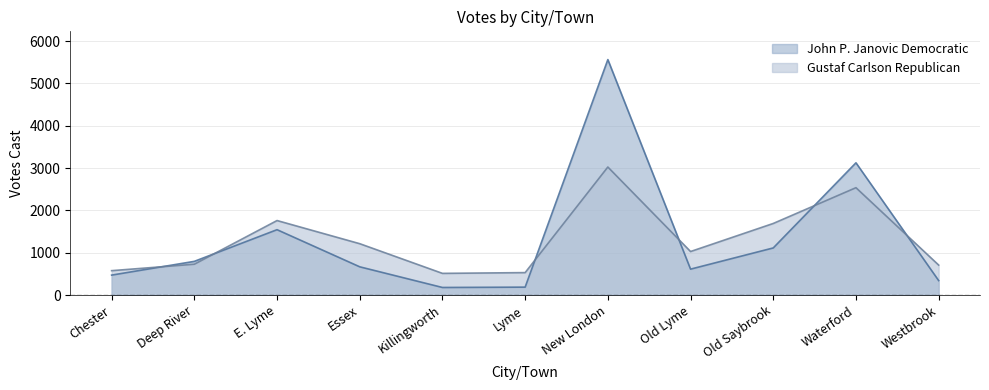

Reading left to right, list all the values displayed in this chart.

John P. Janovic Democratic: Chester=471	Deep River=796	E. Lyme=1544	Essex=667	Killingworth=179	Lyme=187	New London=5562	Old Lyme=612	Old Saybrook=1113	Waterford=3124	Westbrook=342
Gustaf Carlson Republican: Chester=576	Deep River=728	E. Lyme=1760	Essex=1213	Killingworth=512	Lyme=530	New London=3024	Old Lyme=1028	Old Saybrook=1691	Waterford=2536	Westbrook=708